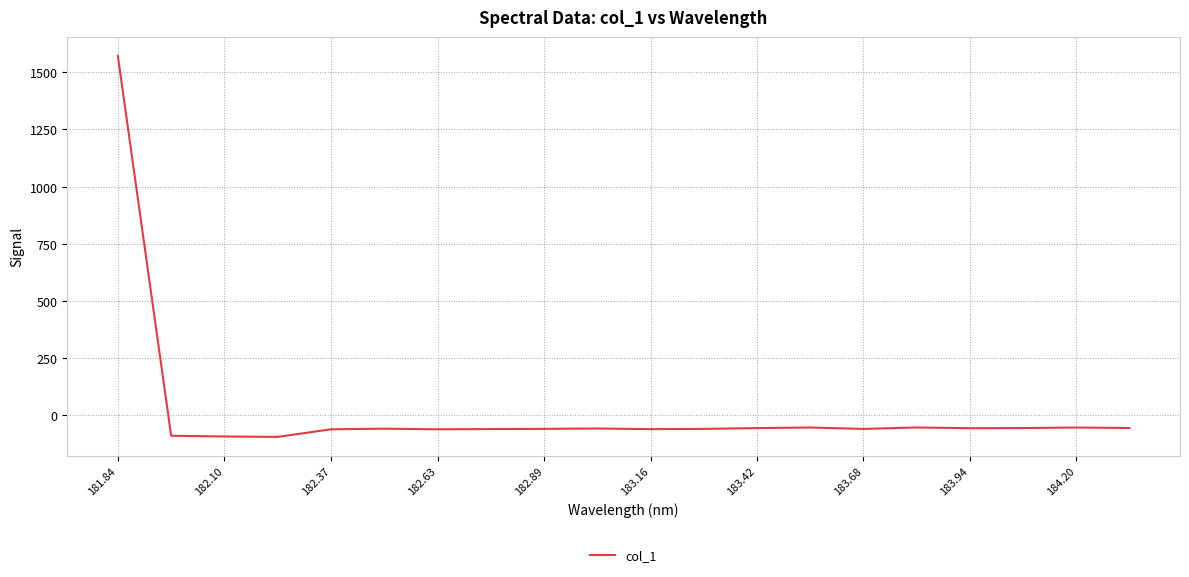

What is the minimum value shown in the chart?

-94.9